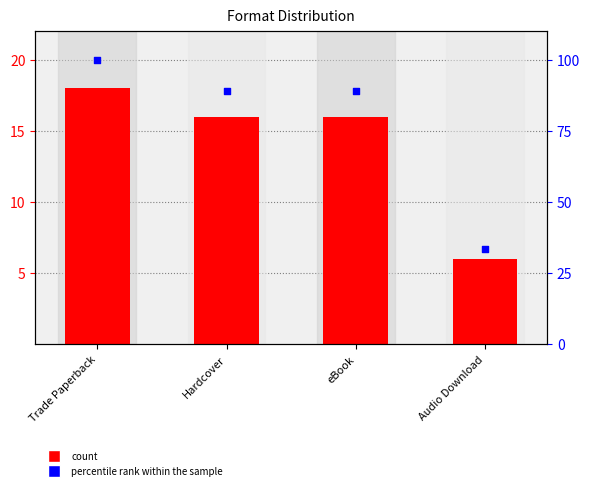

Which series has the widest spread of Y values?

percentile rank within the sample